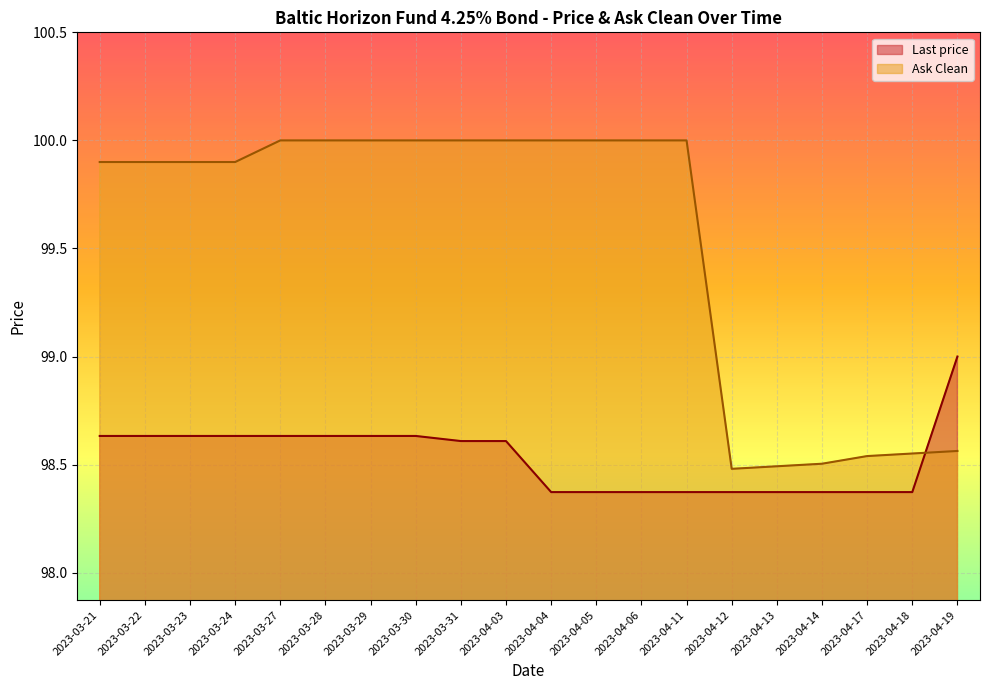

True or false: Last price has more than 2 interior local peaks.

False